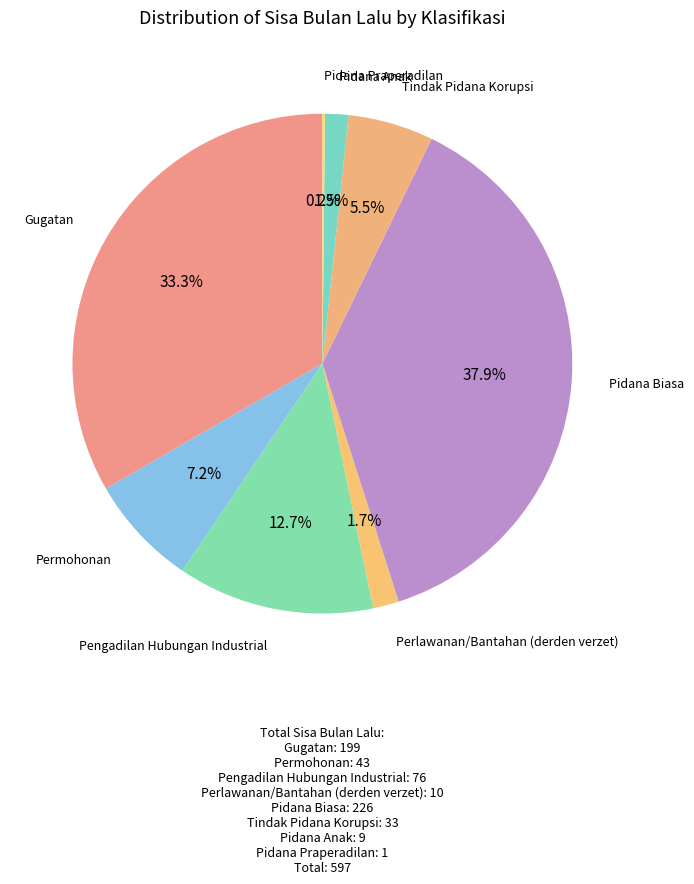

To the nearest percent, what is the difference between the Pidana Biasa and Pidana Anak slice percentages?

36%